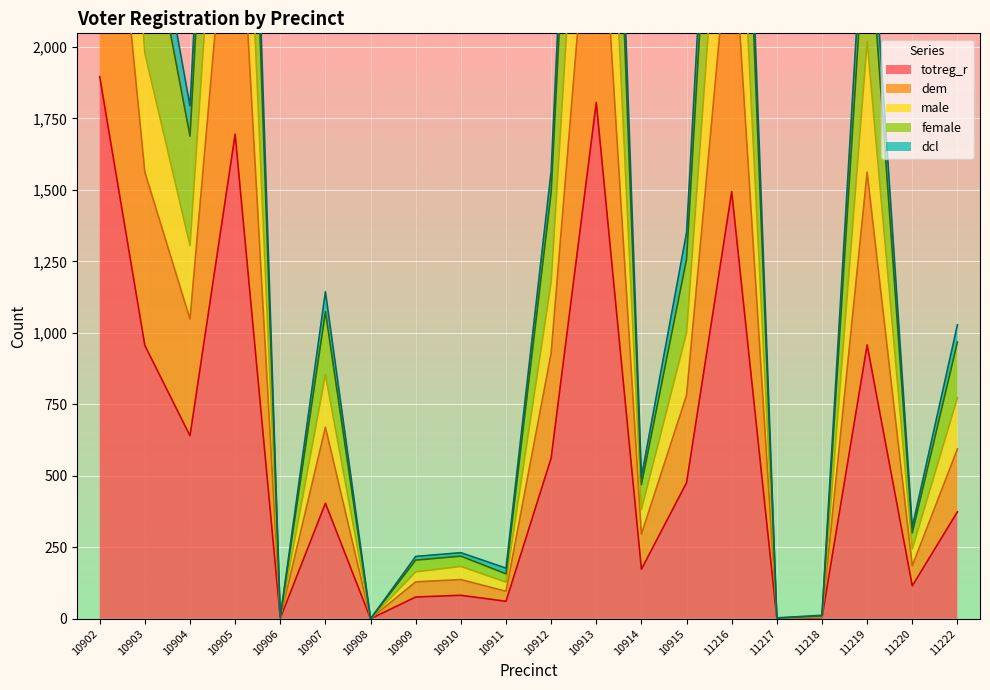

True or false: dem has more than 0 interior local peaks.

True